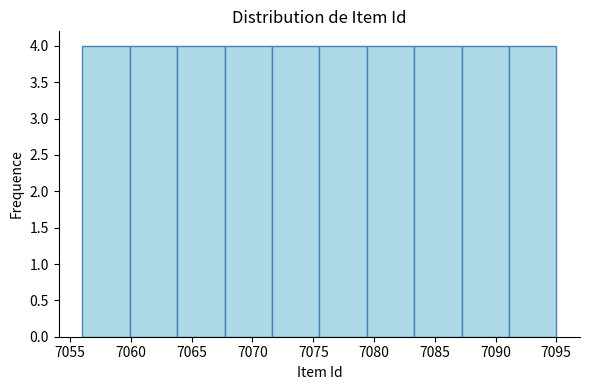

Reading left to right, transcribe this chart: for each bar, give the range it covers on the x-axis and its height. Neither the bar edges nor the heights are printed on the chart, so give them approximately, as read against the axes.

7056.0 to 7059.9: 4
7059.9 to 7063.8: 4
7063.8 to 7067.7: 4
7067.7 to 7071.6: 4
7071.6 to 7075.5: 4
7075.5 to 7079.4: 4
7079.4 to 7083.3: 4
7083.3 to 7087.2: 4
7087.2 to 7091.1: 4
7091.1 to 7095.0: 4